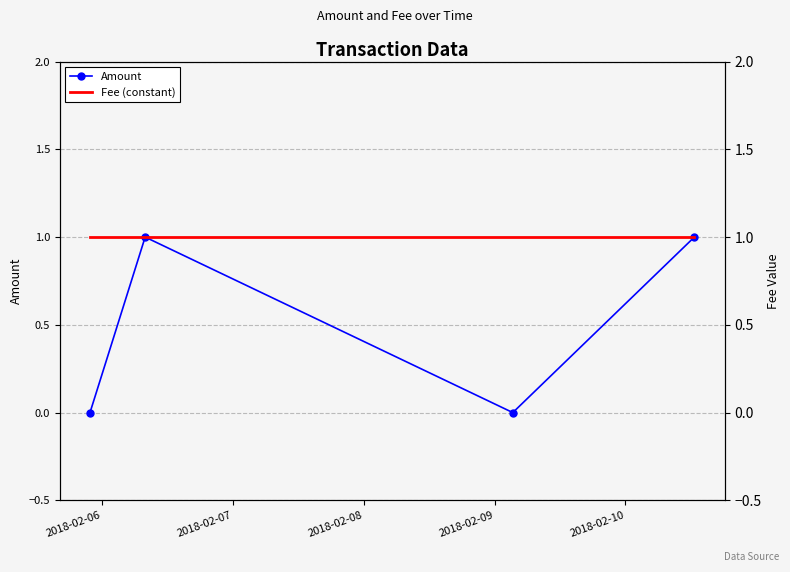

How many lines are shown in the chart?

2